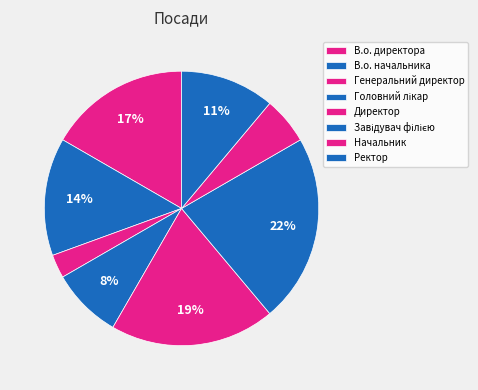

How many slices are in this pie chart?

8